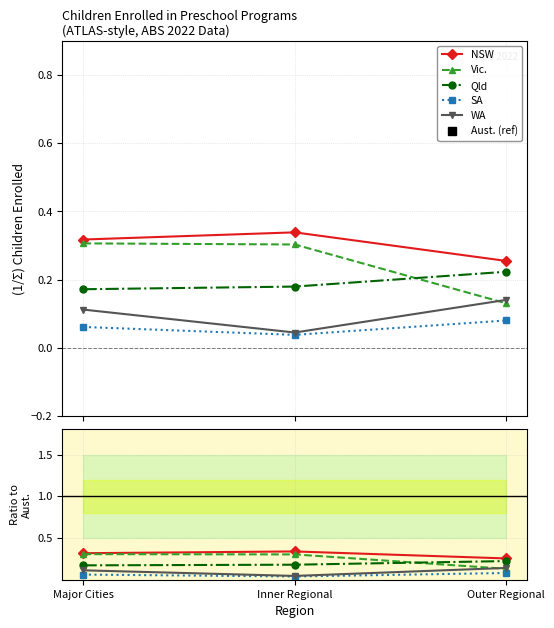

Is this an area chart (filled region under the line)?

No